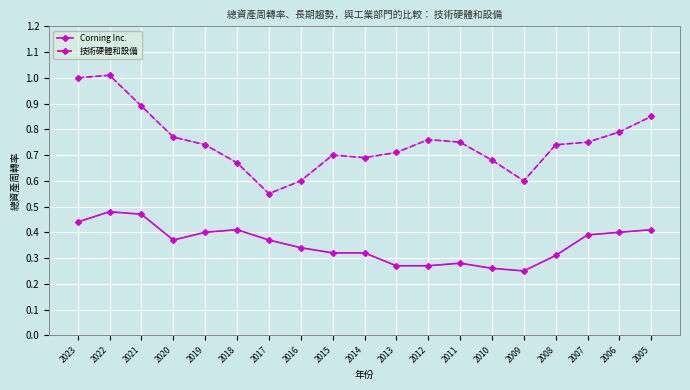

What is the total value across all series at 2021?

1.4